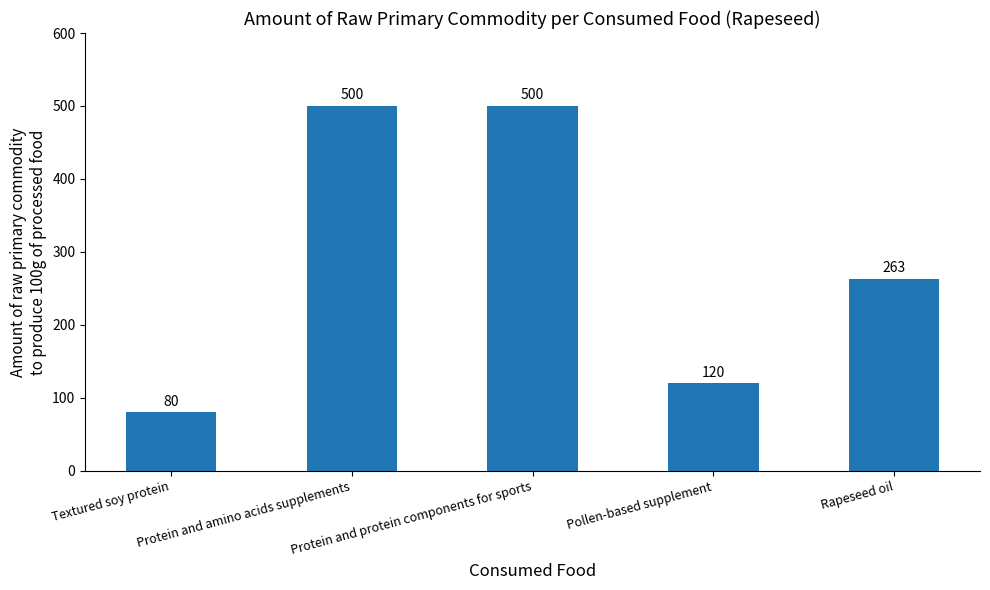

What is the sum of the values at Rapeseed oil and Protein and protein components for sports?

763